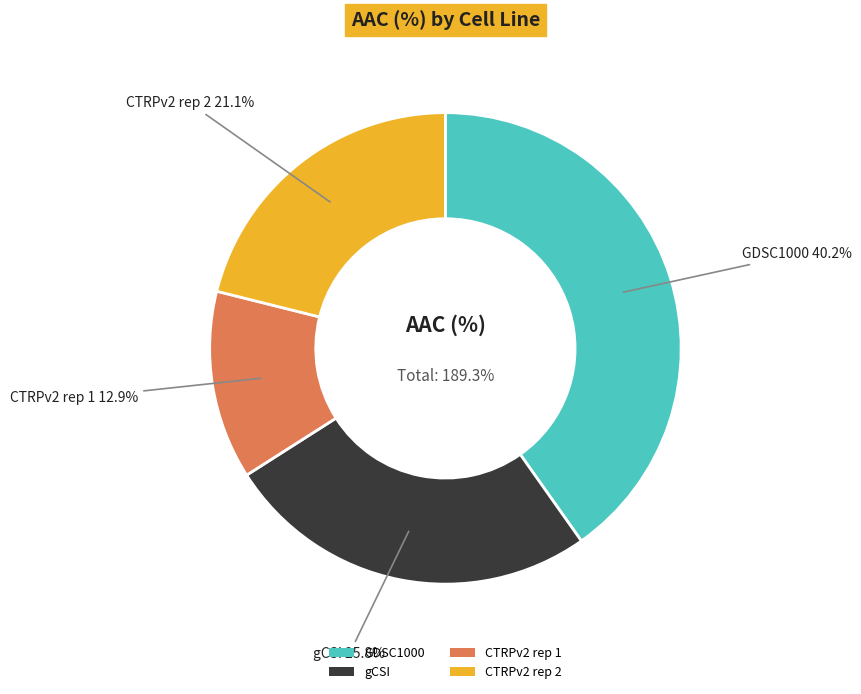

Is there any slice that represents more than half of the pie?

No